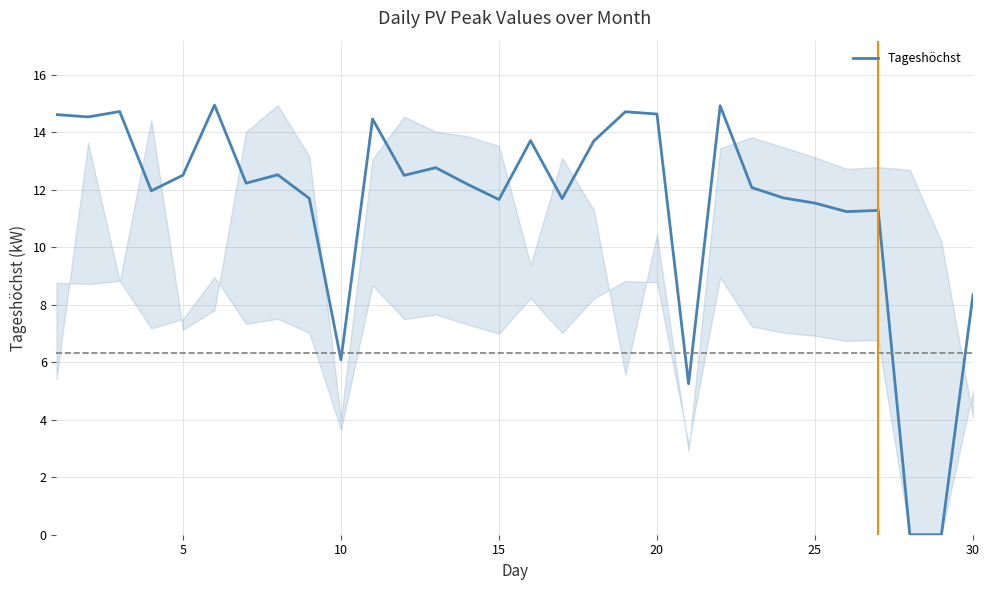

Count the number of categories in the chart.

30